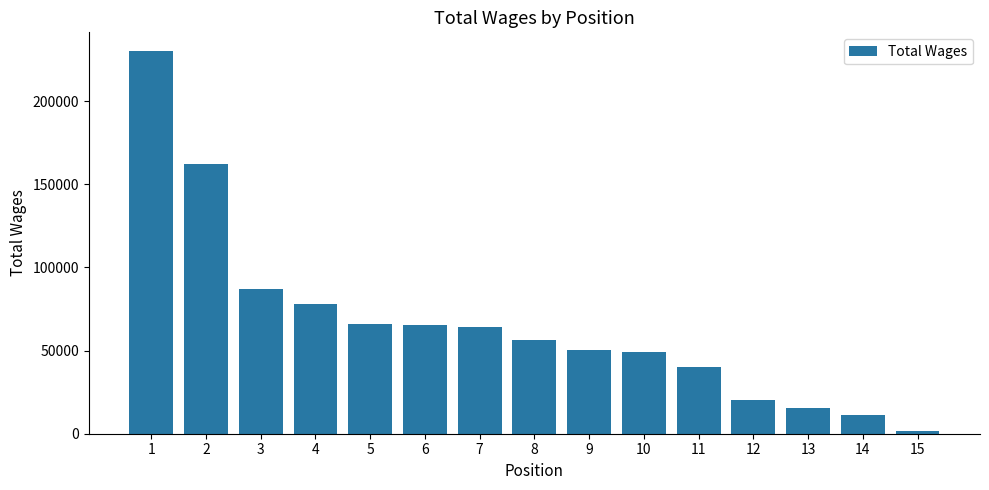

What is the value of the 3rd bar from the left?

87166